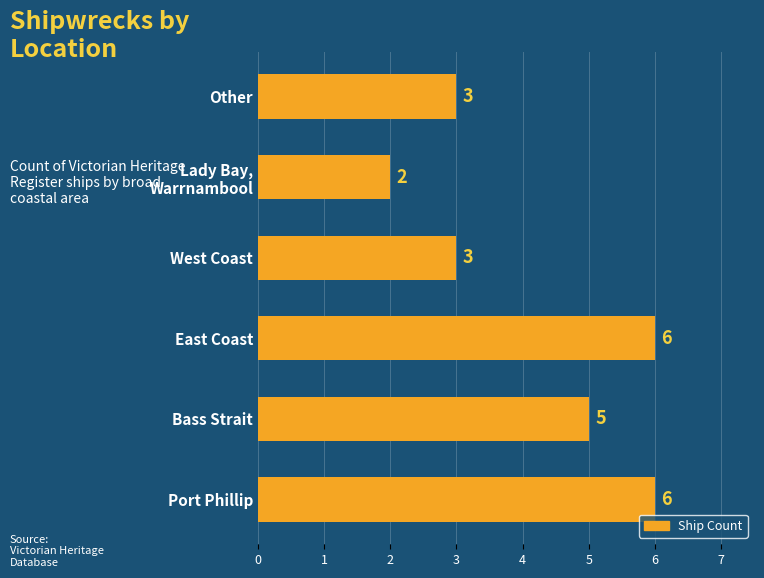

Is it true that the value at Port Phillip is 6?

True